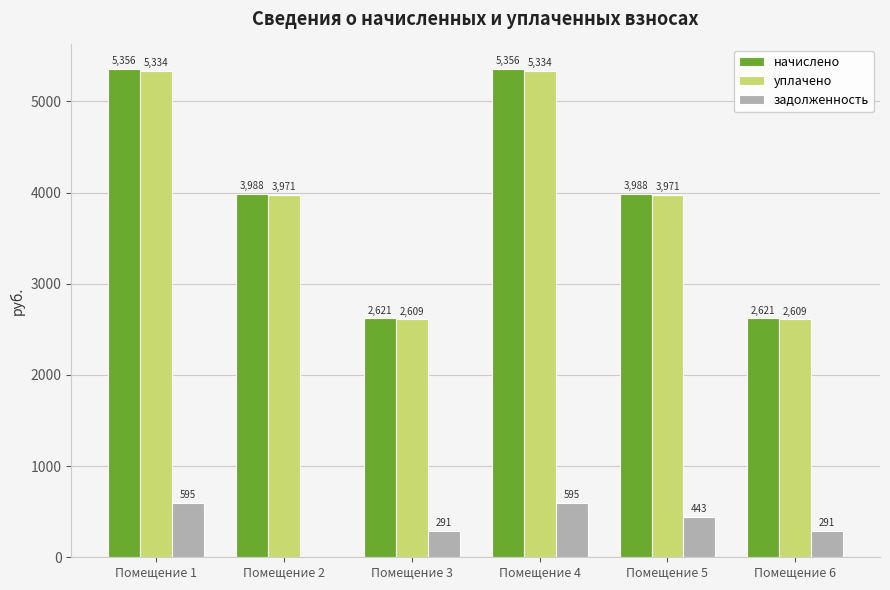

What is the greatest value displayed?

5356.4